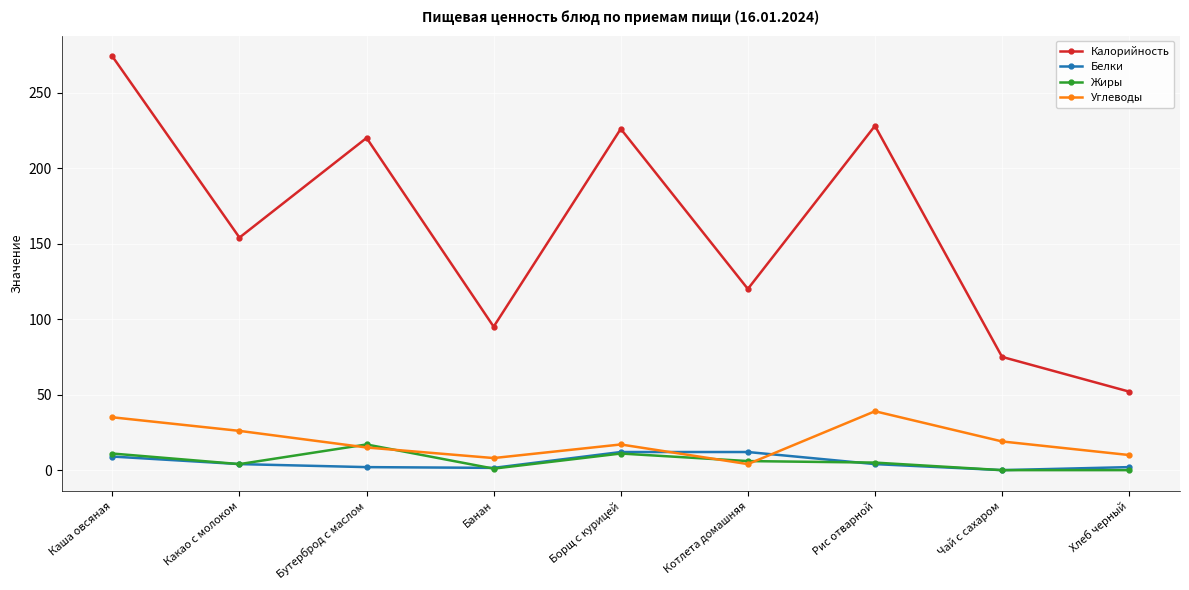

Which series changed the most between Котлета домашняя and Рис отварной?

Калорийность